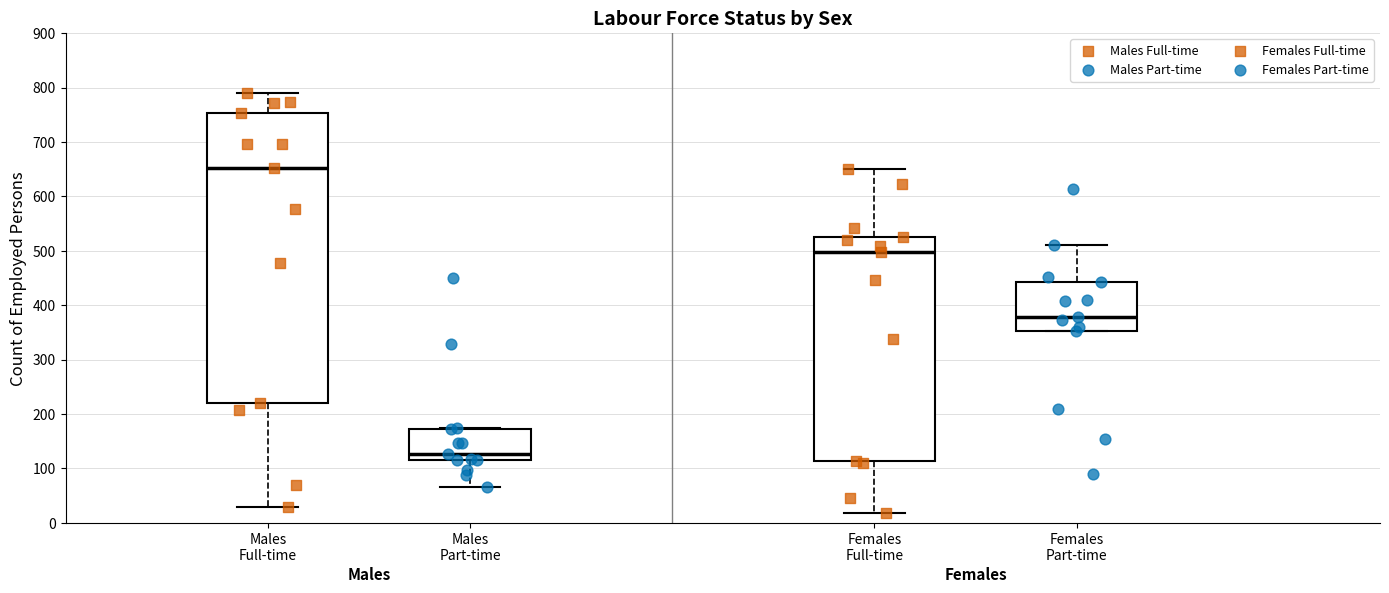

Which box has the highest median line?

Males Full-time